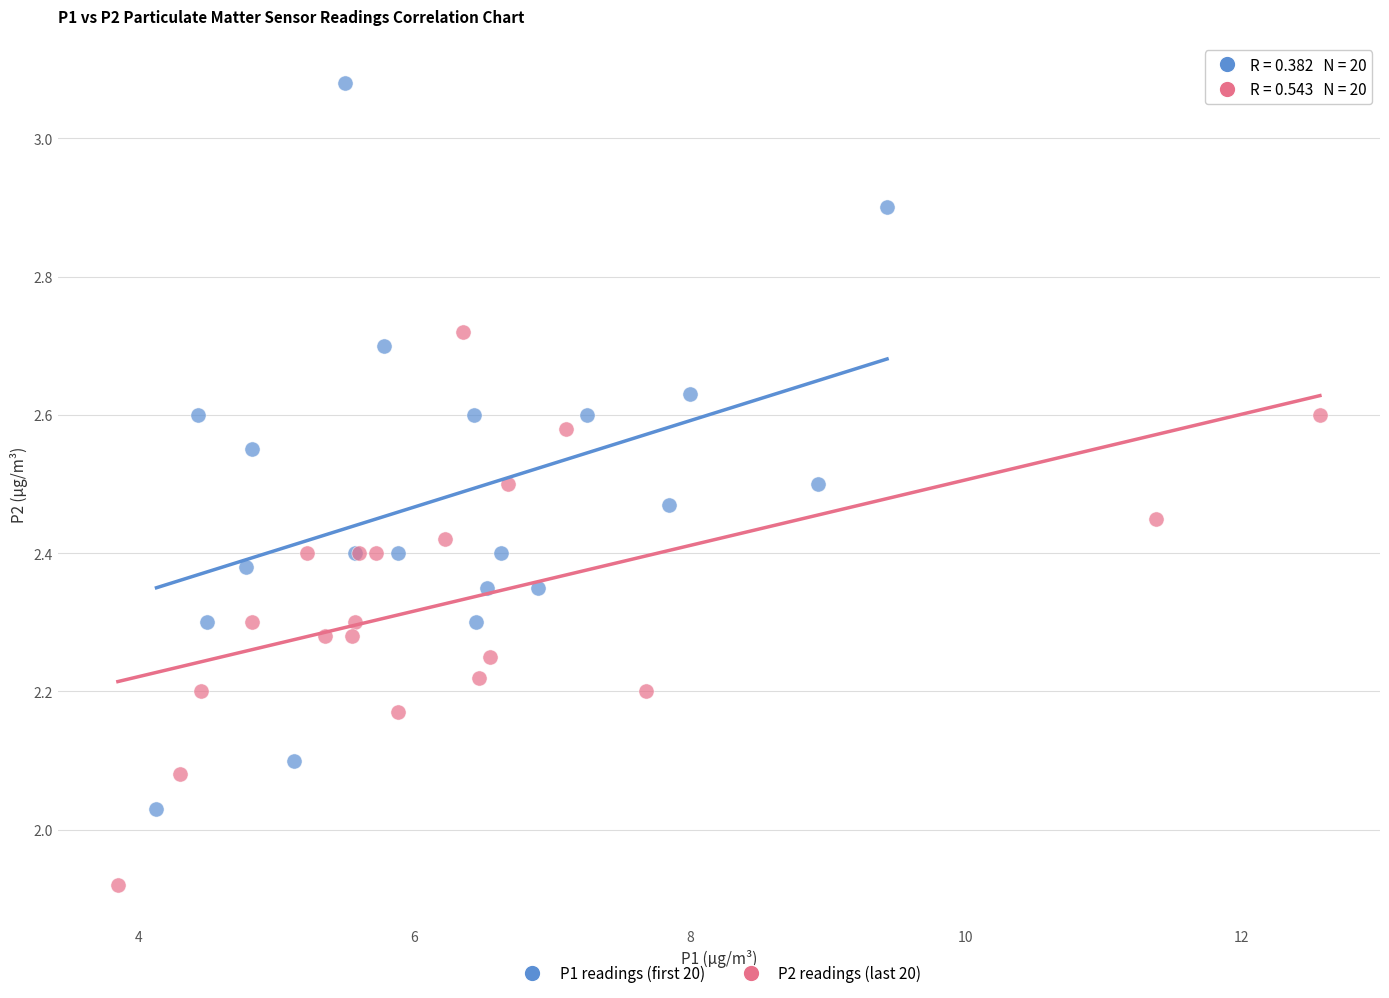

Which series contains the highest Y value?

P1 readings (first 20)